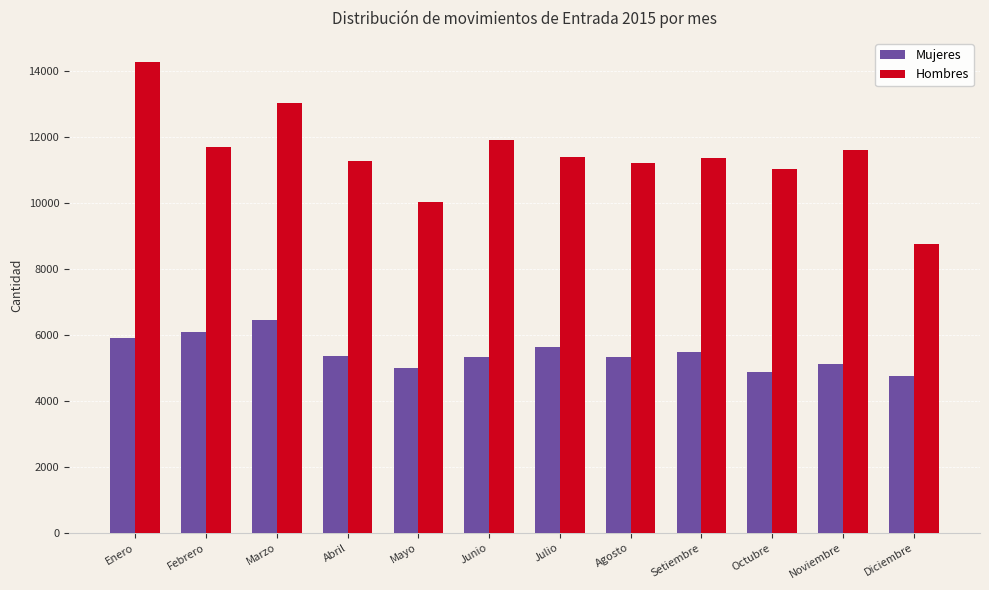

What is the difference between the maximum and minimum values in the Hombres series?

5540